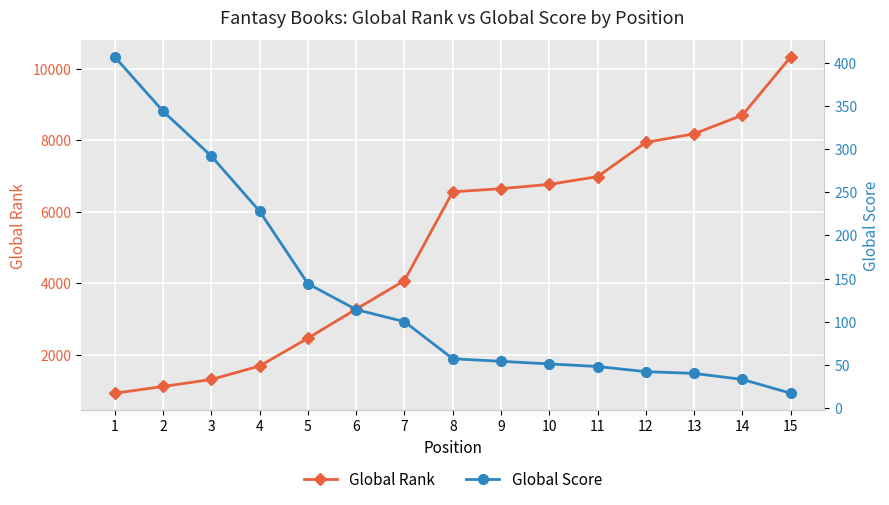

What is the greatest value displayed?

10335